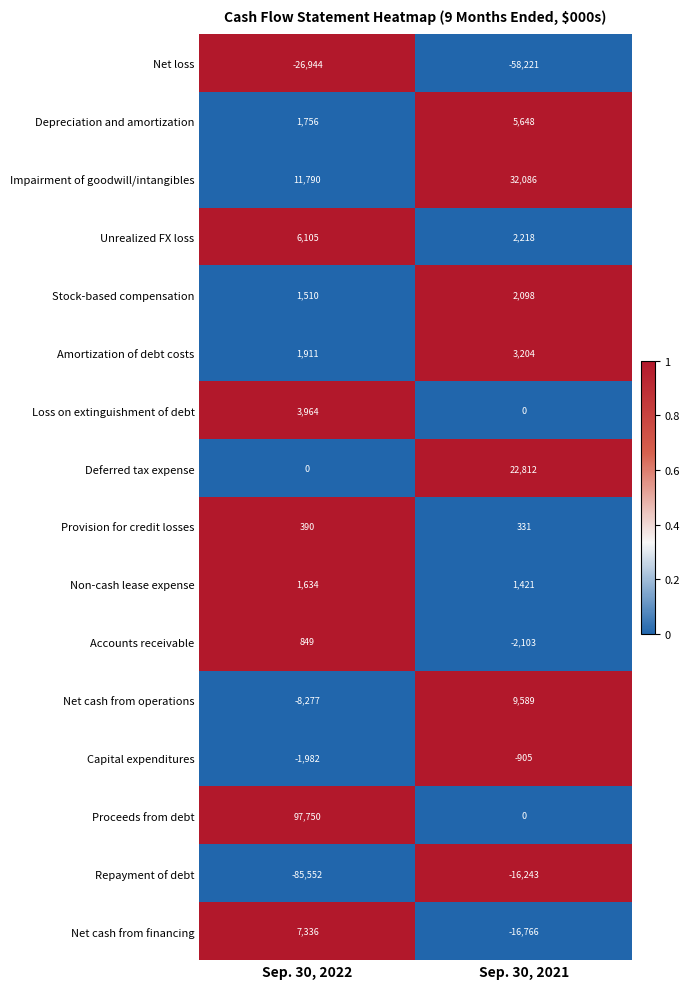

The Amortization of debt costs series shows 1911 at Sep. 30, 2022. True or false?

True